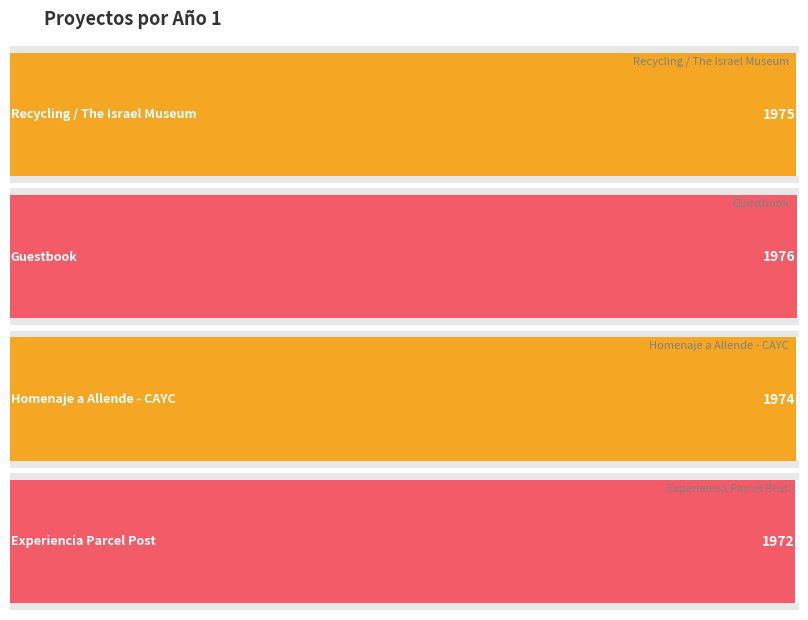

What is the ratio of the value at Experiencia Parcel Post to the value at Homenaje a Allende - CAYC?

1.0